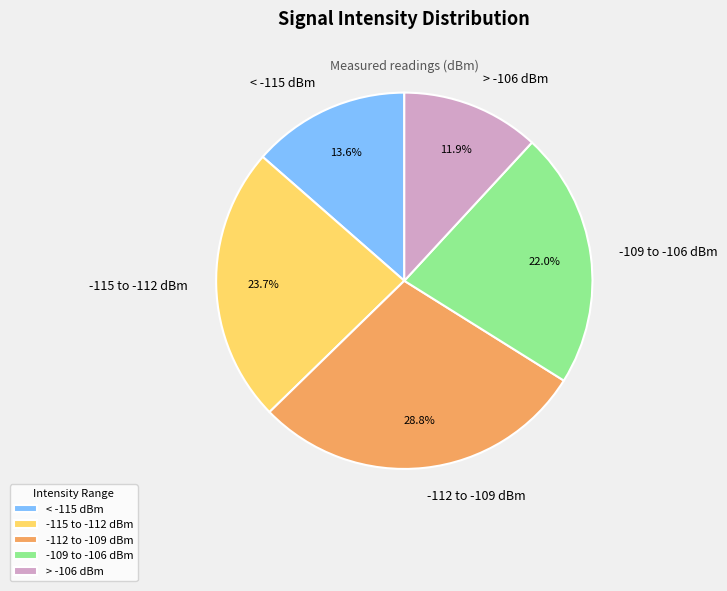

Which slice is the largest?

-112 to -109 dBm